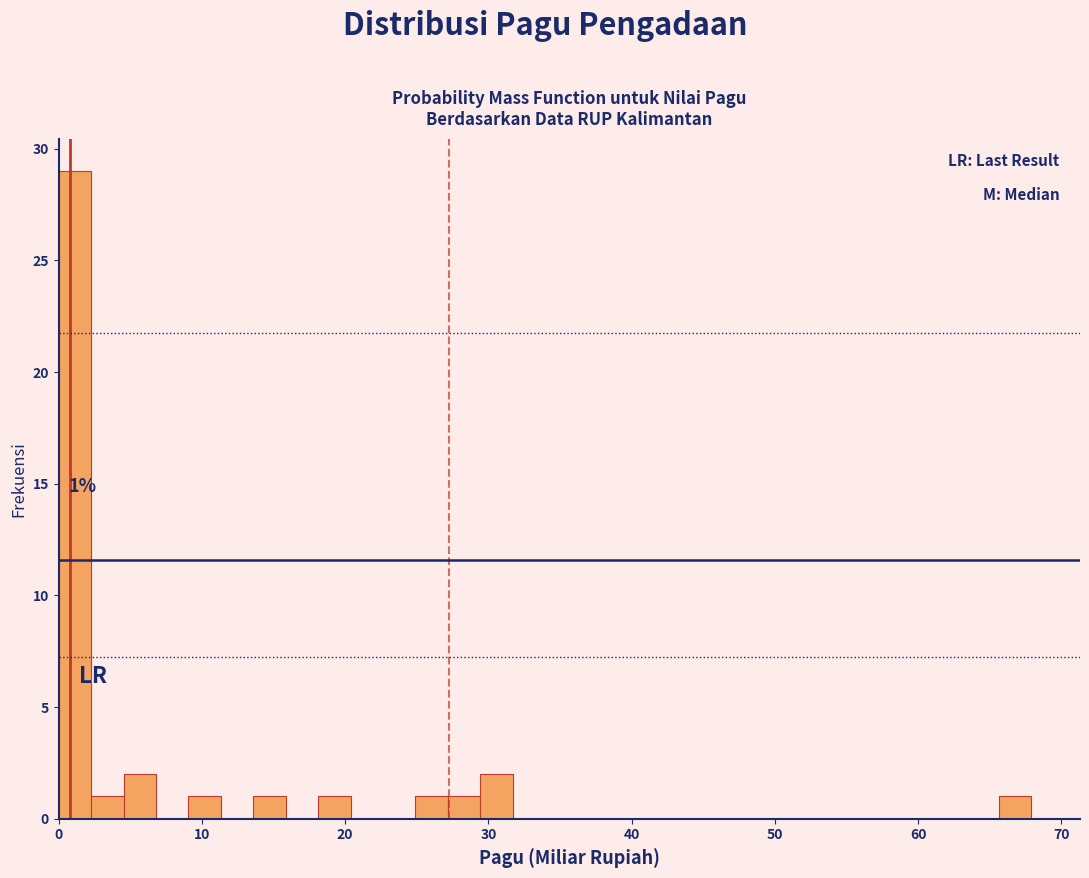

Around what value on the x-axis is the tallest bar? Give the approximate position of its centre, as read against the axis.

1